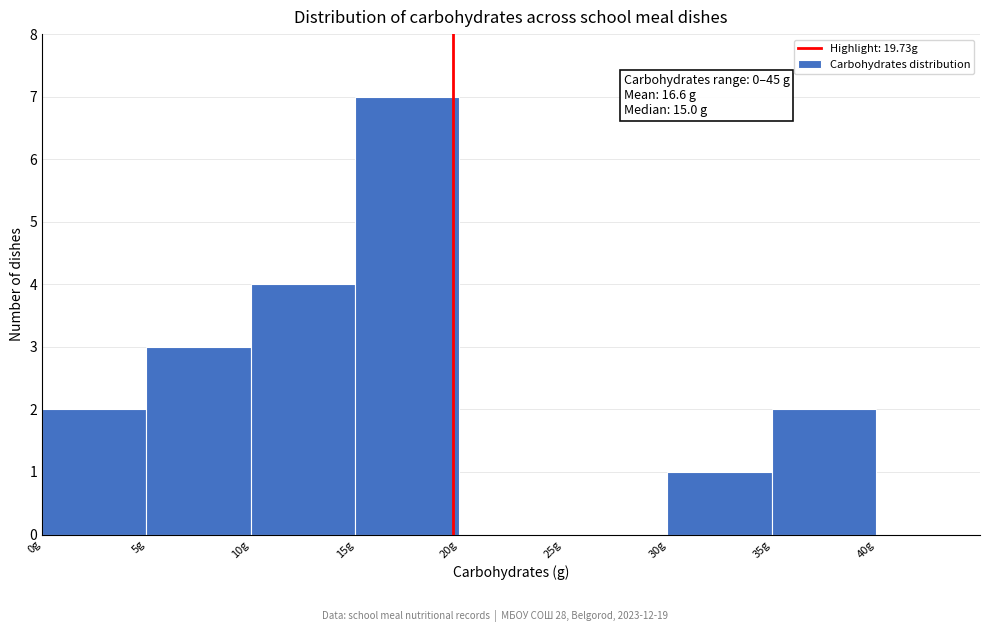

Which range on the x-axis has the tallest bar?

15 to 20